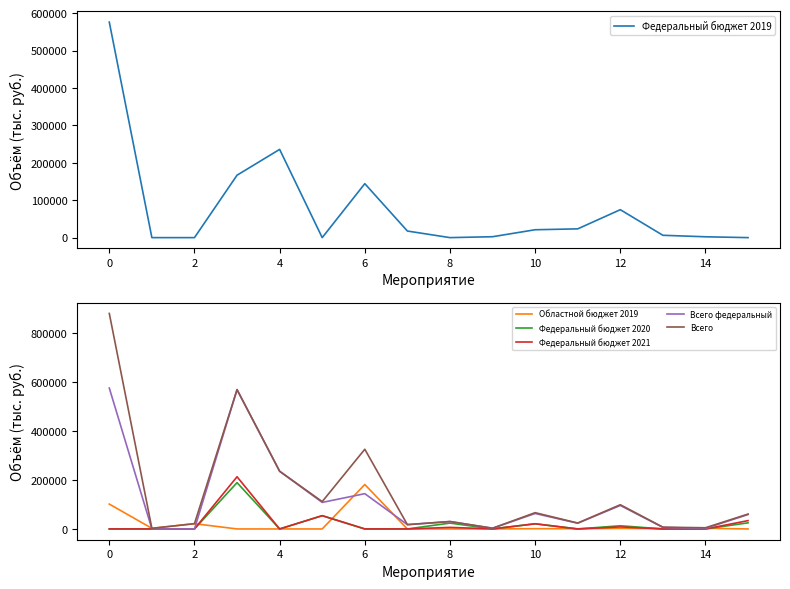

Reading left to right, transcribe all the data shown in this chart.

Федеральный бюджет 2019: 576169.4	0.0	0.0	166914.4	235903.5	0.0	144250.2	17614.8	0.0	2415.7	21061.1	23429.1	74697.6	6229.3	2247.2	0.0
Областной бюджет 2019: 101677.0	2534.8	21560.5	0.0	0.0	0.0	181660.3	0.0	0.0	0.0	1108.5	724.6	2310.2	1099.3	2582.3	0.0
Федеральный бюджет 2020: 0.0	0.0	0.0	189372.1	0.0	54311.4	0.0	0.0	23959.8	241.9	21061.1	0.0	12977.3	0.0	0.0	25000.0
Федеральный бюджет 2021: 0.0	0.0	0.0	213359.2	0.0	54178.7	0.0	0.0	6355.6	241.6	21061.1	0.0	8353.4	0.0	0.0	34000.0
Всего федеральный: 576169.4	0.0	0.0	569645.7	235903.5	108490.1	144250.2	17614.8	30315.4	2899.2	63183.3	23429.1	96028.3	6229.3	2247.2	59000.0
Всего: 881200.4	2534.8	21560.5	569645.7	235903.5	111845.4	325910.5	17614.8	30315.4	2899.2	66508.8	24153.7	98998.3	7328.6	4829.5	60824.7